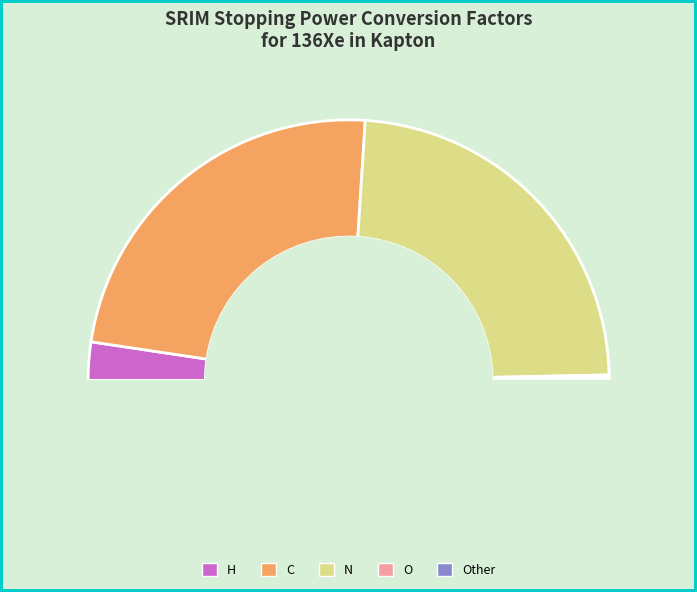

What percentage is NOT represented by C (keV/micron)?

52.7%